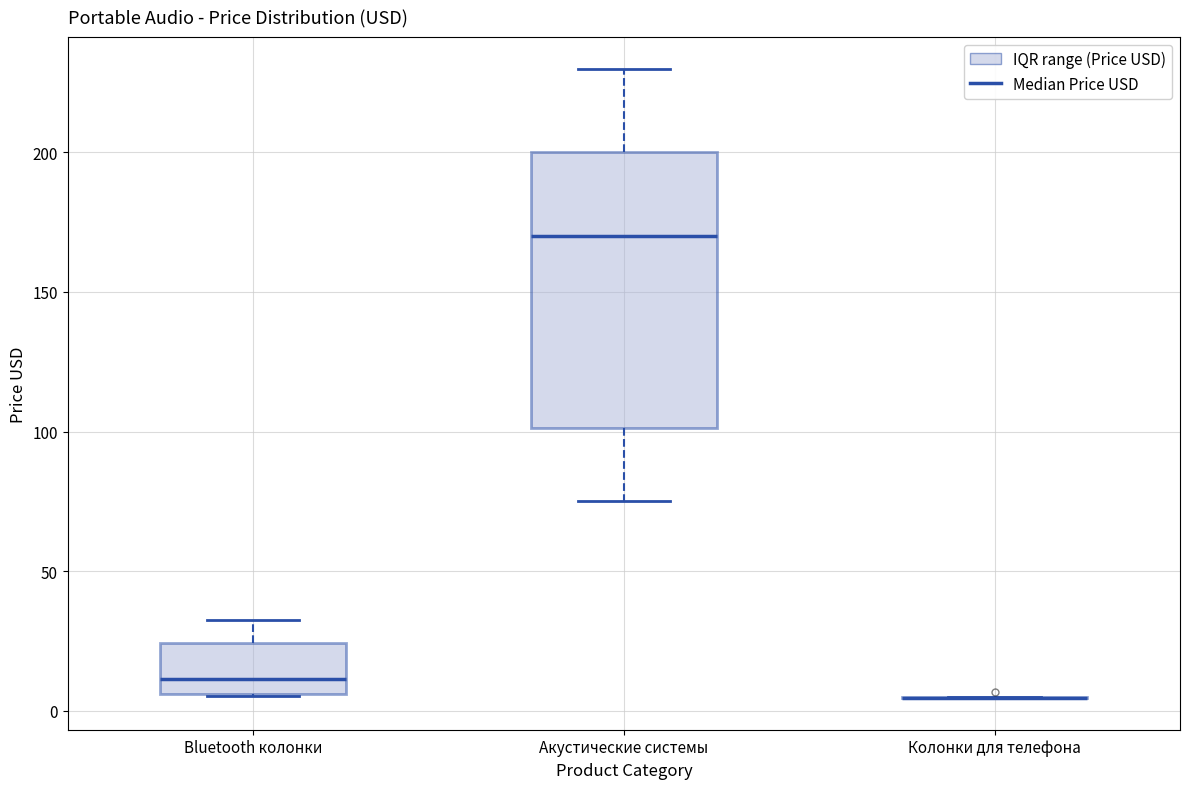

Reading left to right, transcribe this box plot: for each box, give where its median line is, the range the box spans, and where its two whiskers end, as read against the y-axis. The values are not printed on the chart, so give them approximately, as read against the axis.

Bluetooth колонки: median 10, box 5 to 25, whiskers 5 to 35
Акустические системы: median 170, box 100 to 200, whiskers 75 to 230
Колонки для телефона: box collapsed to a line at 5, whiskers 5 to 5